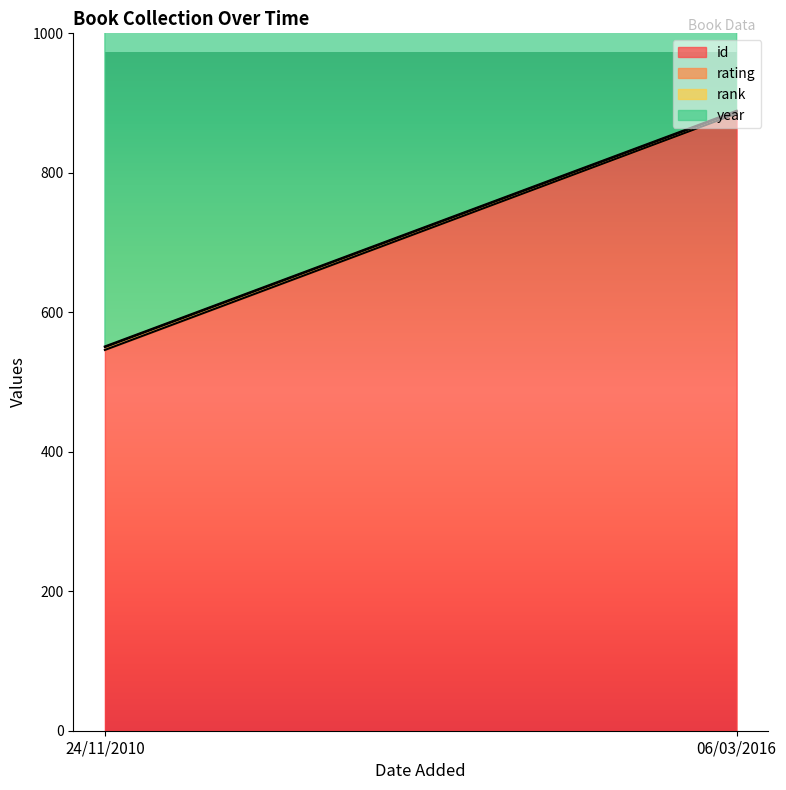

What position from the left is 24/11/2010?

1